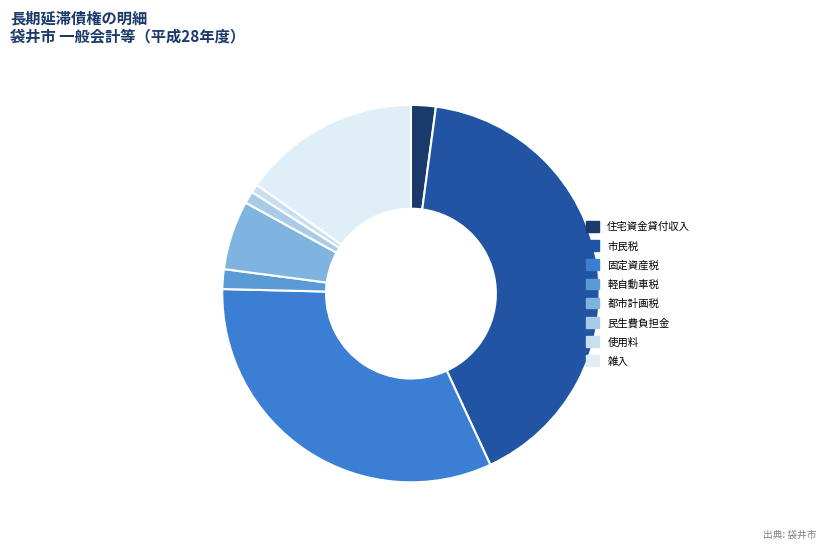

Does any single category account for the majority?

No